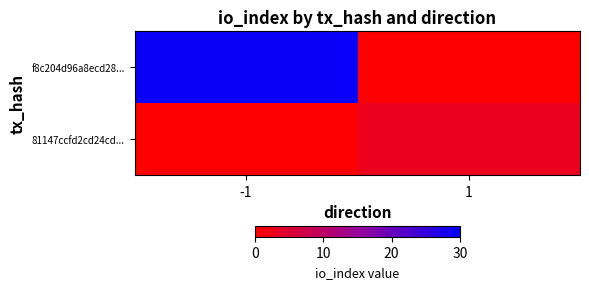

Reading right to left, what are all the values shown in this chart?

f8c204d96a8ecd28...: 1=0	-1=29
81147ccfd2cd24cd...: 1=3	-1=0